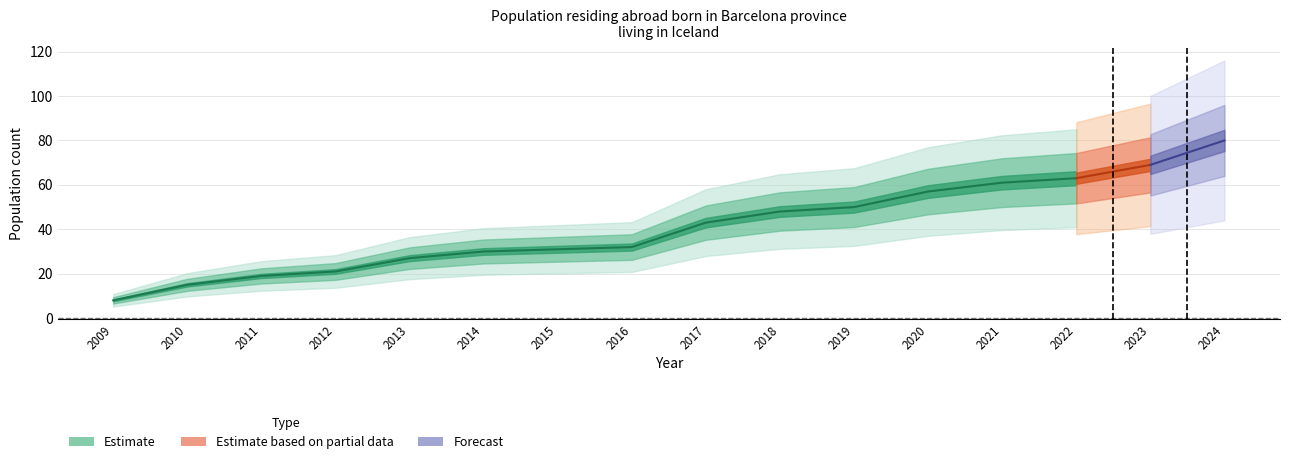

Reading left to right, what are all the values shown in this chart?

8	15	19	21	27	30	31	32	43	48	50	57	61	63	69	80